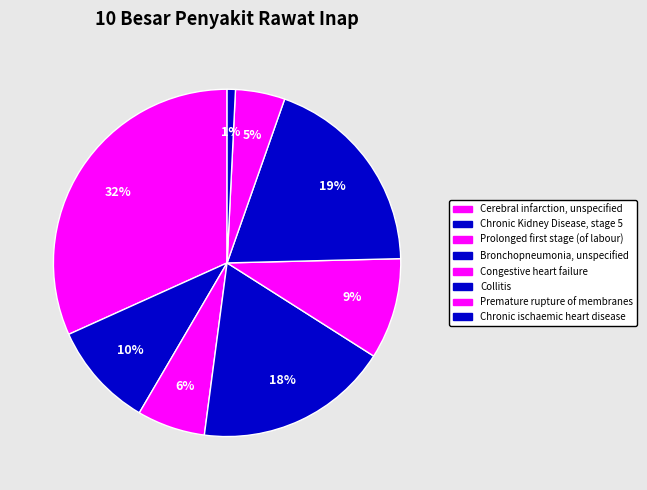

The Premature rupture of membranes slice represents 5% of the pie. True or false?

True